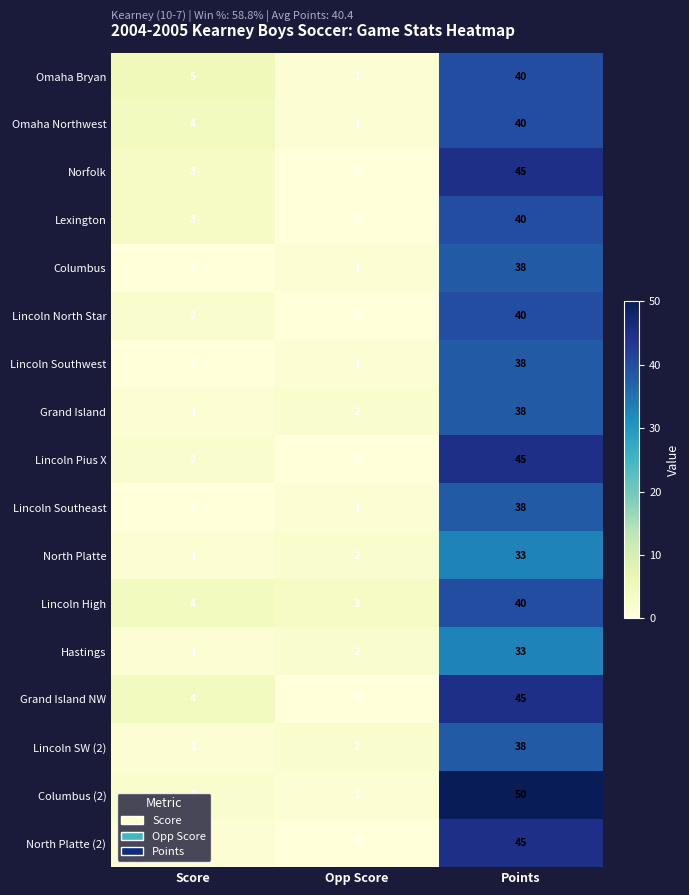

Rank the categories by Hastings value from lowest to highest.

Score, Opp Score, Points